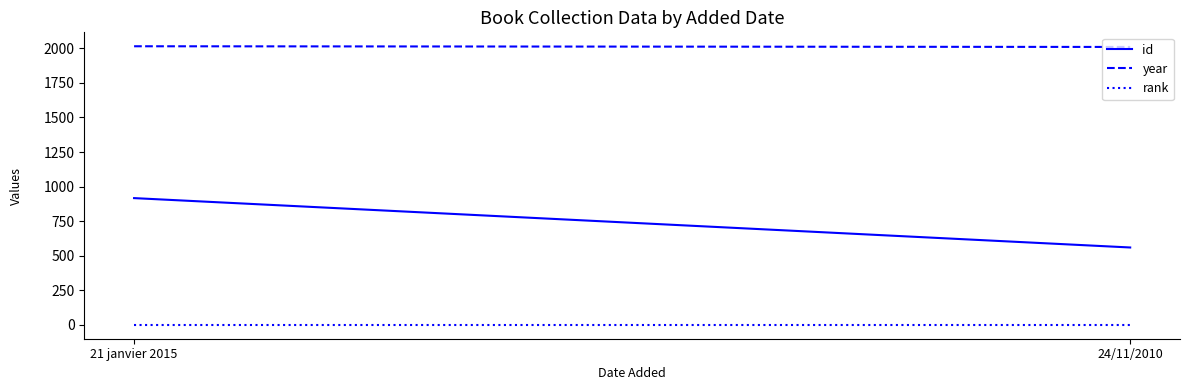

What position from the right is 21 janvier 2015?

2